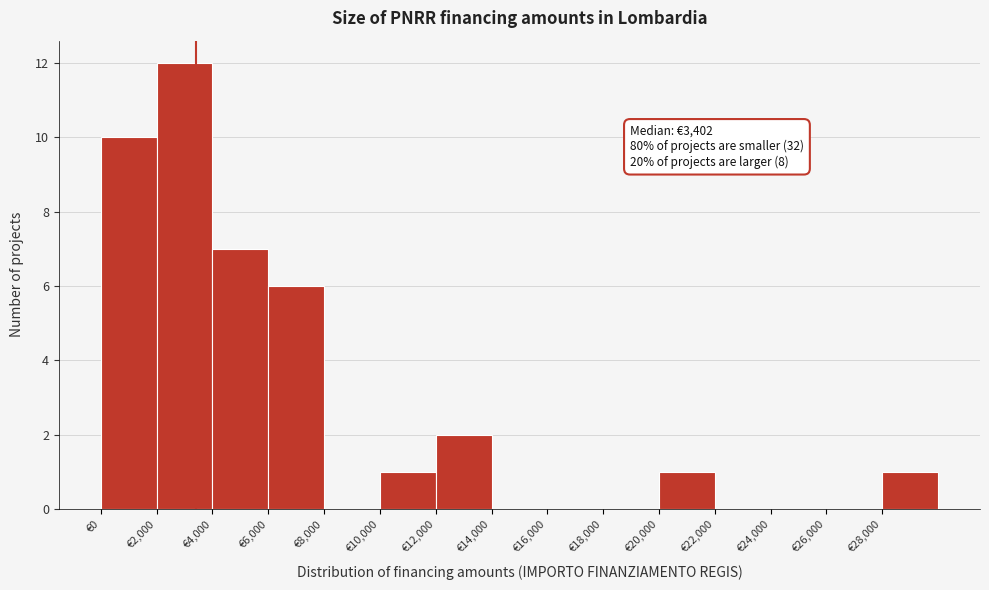

Which range on the x-axis has the tallest bar?

2000 to 4000